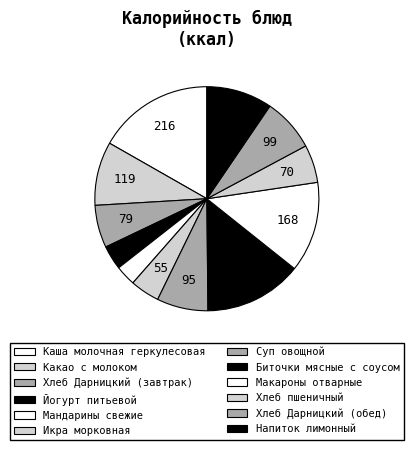

How many segments does this pie chart have?

12